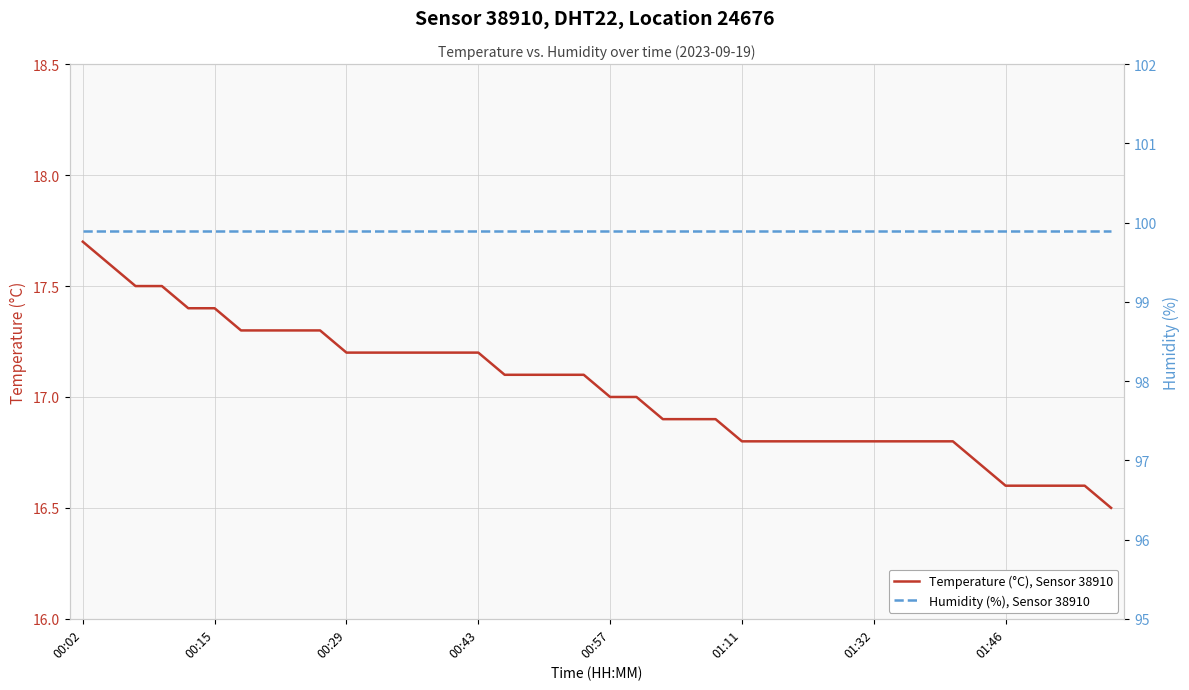

Reading left to right, list all the values displayed in this chart.

Temperature (°C), Sensor 38910: 17.7	17.6	17.5	17.5	17.4	17.4	17.3	17.3	17.3	17.3	17.2	17.2	17.2	17.2	17.2	17.2	17.1	17.1	17.1	17.1	17.0	17.0	16.9	16.9	16.9	16.8	16.8	16.8	16.8	16.8	16.8	16.8	16.8	16.8	16.7	16.6	16.6	16.6	16.6	16.5
Humidity (%), Sensor 38910: 99.9	99.9	99.9	99.9	99.9	99.9	99.9	99.9	99.9	99.9	99.9	99.9	99.9	99.9	99.9	99.9	99.9	99.9	99.9	99.9	99.9	99.9	99.9	99.9	99.9	99.9	99.9	99.9	99.9	99.9	99.9	99.9	99.9	99.9	99.9	99.9	99.9	99.9	99.9	99.9